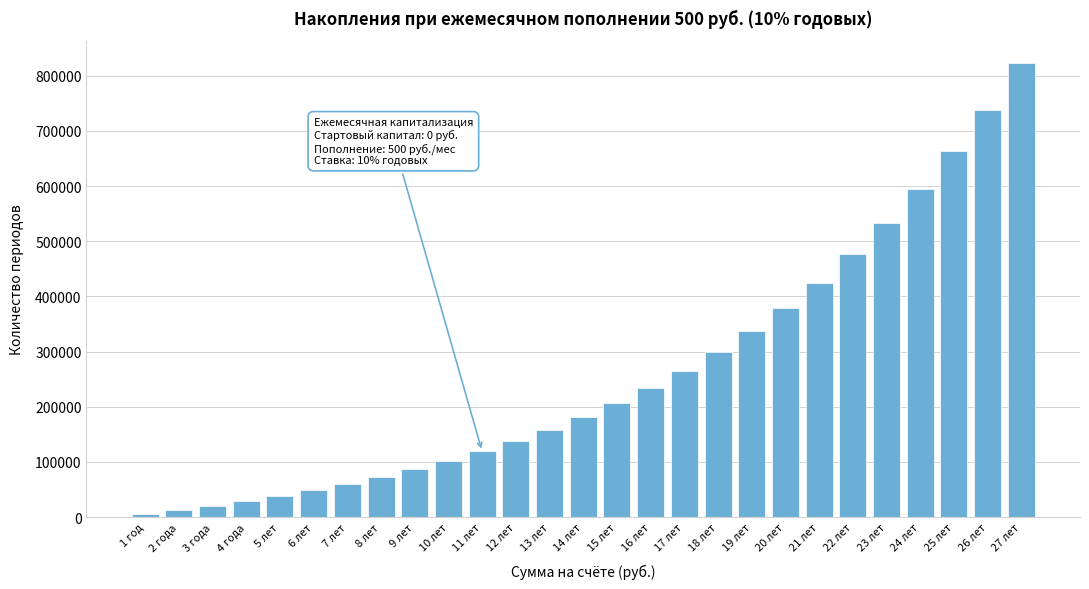

Reading right to left, extract all data points from this chart.

822351.2	738667.9	662916.7	594345.8	532274.5	476086.9	425225.1	379184.4	337507.8	299781.6	265631.4	234718.2	206735.2	181404.6	158475.1	137718.9	118930.2	101922.5	86526.9	72590.5	59975.2	48555.7	38218.5	28861.2	20390.9	12723.5	5782.8